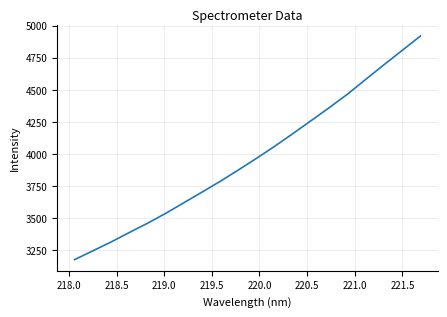

What is the difference between the second highest and minimum values?

1633.9